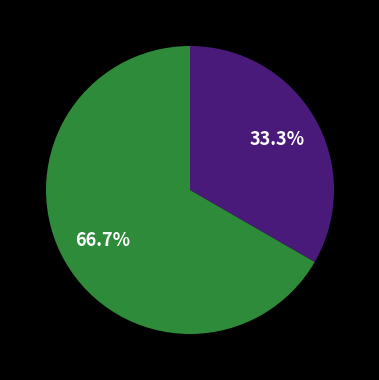

Is there any slice that represents more than half of the pie?

Yes